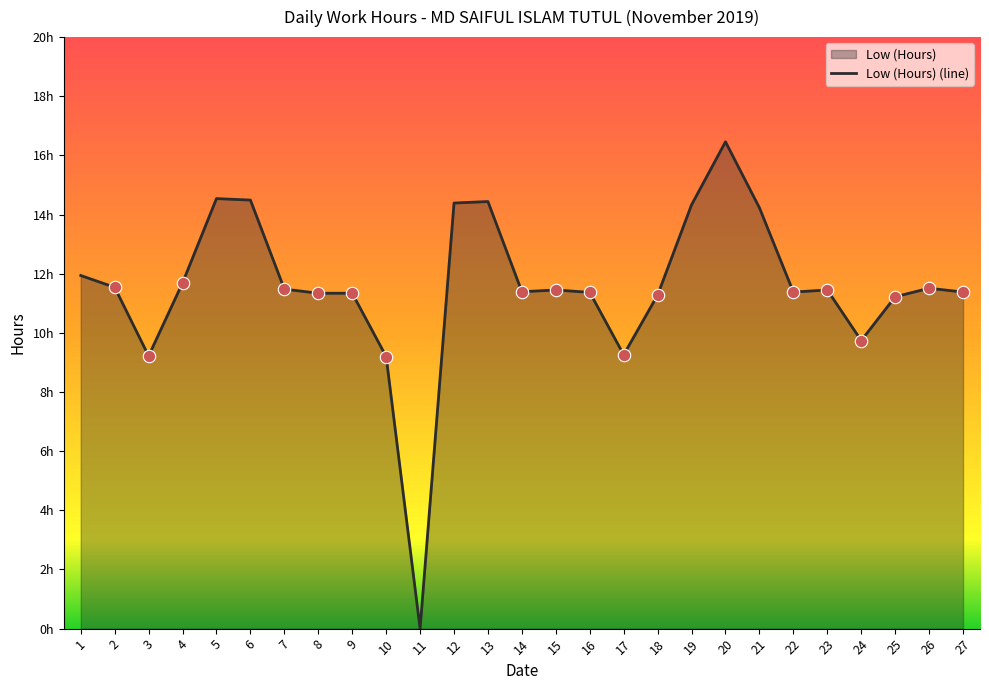

What is the change in value from 14 to 23?

+0.1